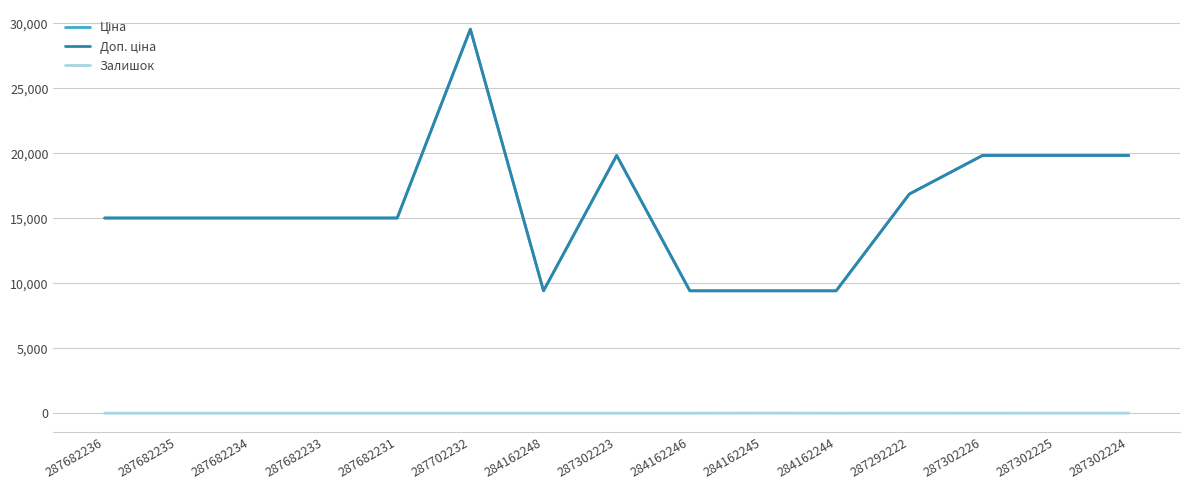

Is it true that Залишок equals -2.7 at 287302223?

False